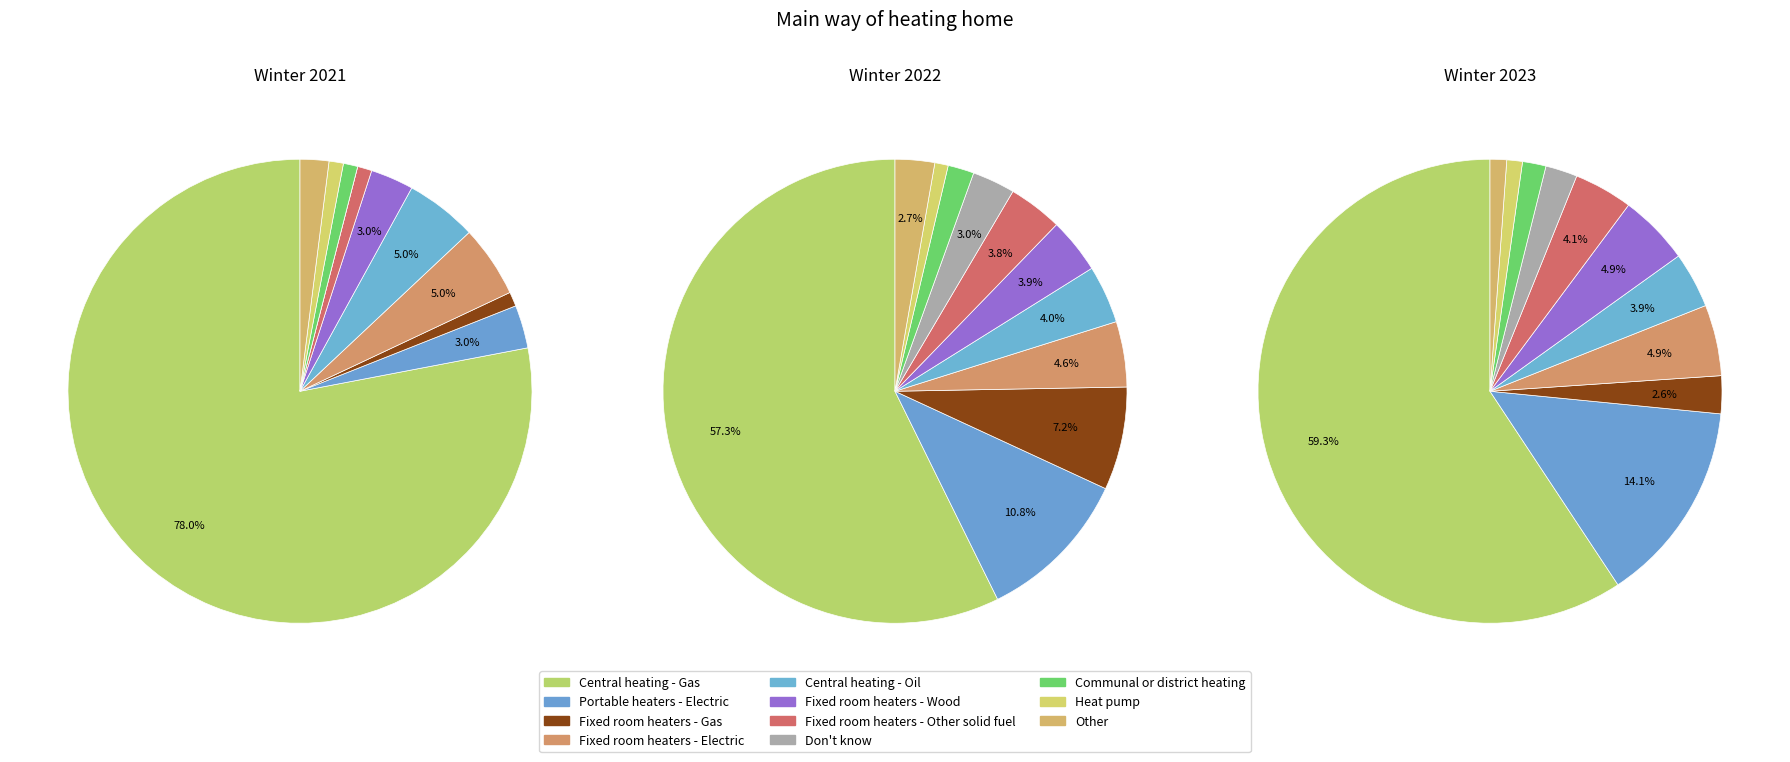

Do Fixed room heaters - Other solid fuel and Other together represent more than half of the pie?

No